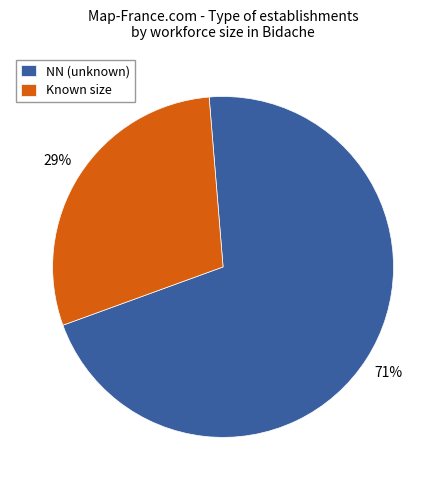

True or false: NN (unknown) accounts for 71% of the total.

True